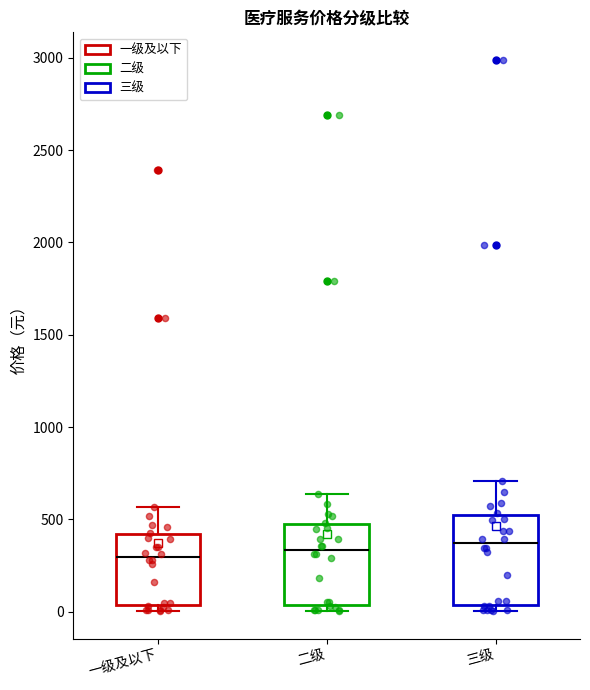

Reading left to right, transcribe this box plot: for each box, give where its median line is, the range the box spans, and where its two whiskers end, as read against the y-axis. The values are not printed on the chart, so give them approximately, as read against the axis.

一级及以下: median 300, box 50 to 400, whiskers 0 to 550
二级: median 350, box 50 to 450, whiskers 0 to 650
三级: median 350, box 50 to 550, whiskers 0 to 700